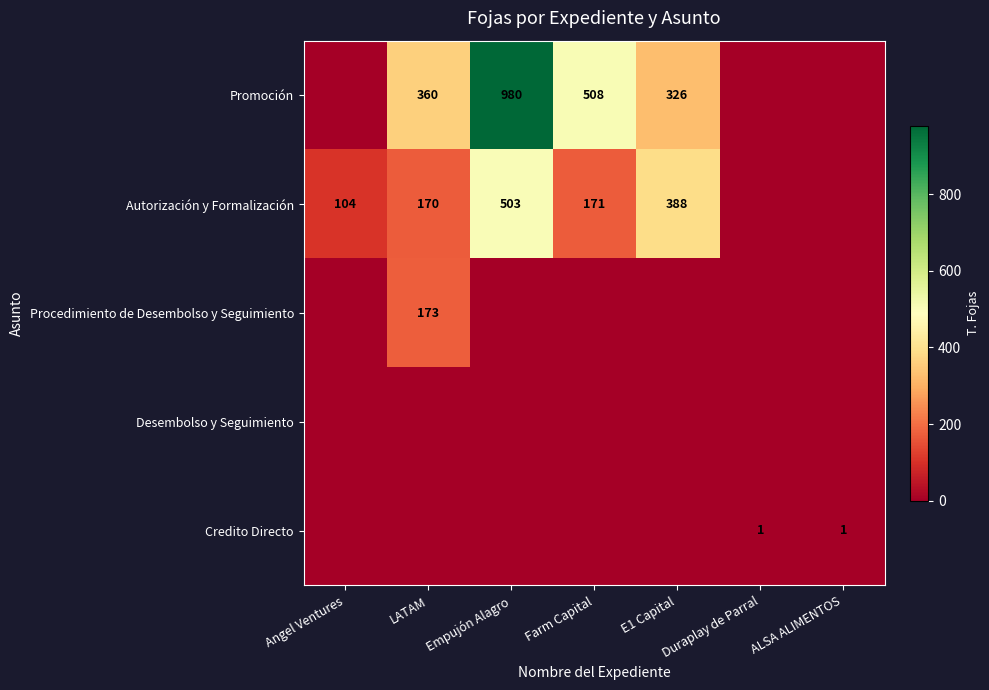

What is the total value across all series at Farm Capital?

679